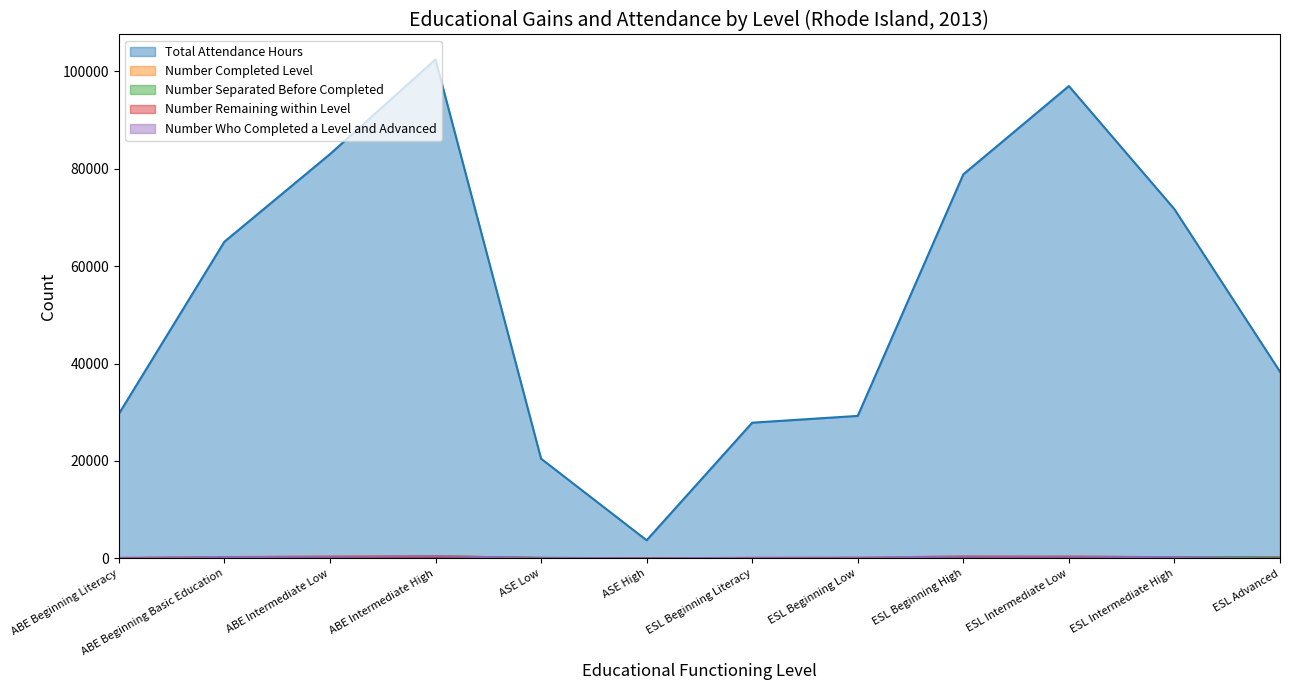

The value of Number Remaining within Level at ESL Beginning Low is 6. True or false?

True